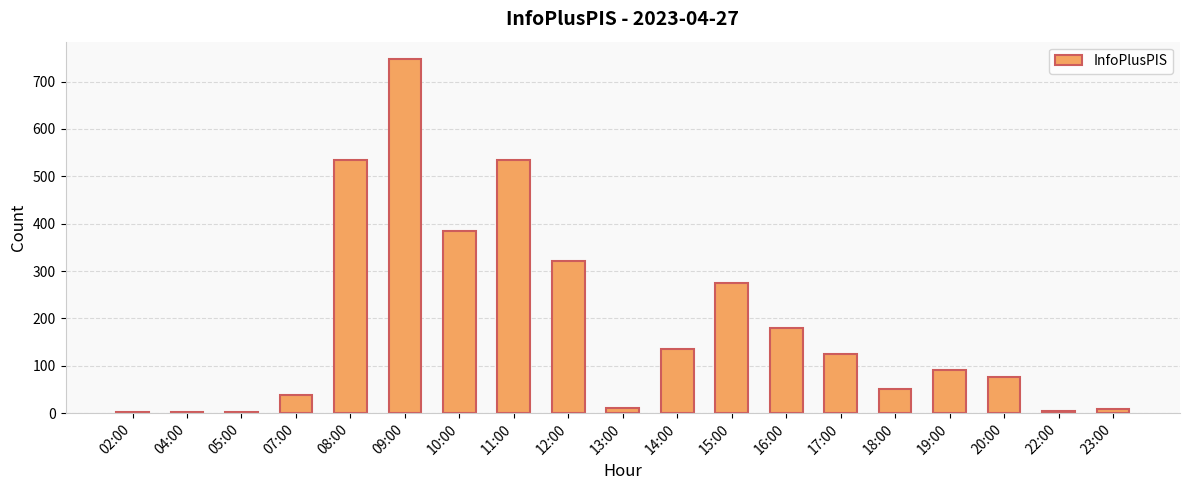

At which label is the value closest to 375?

10:00